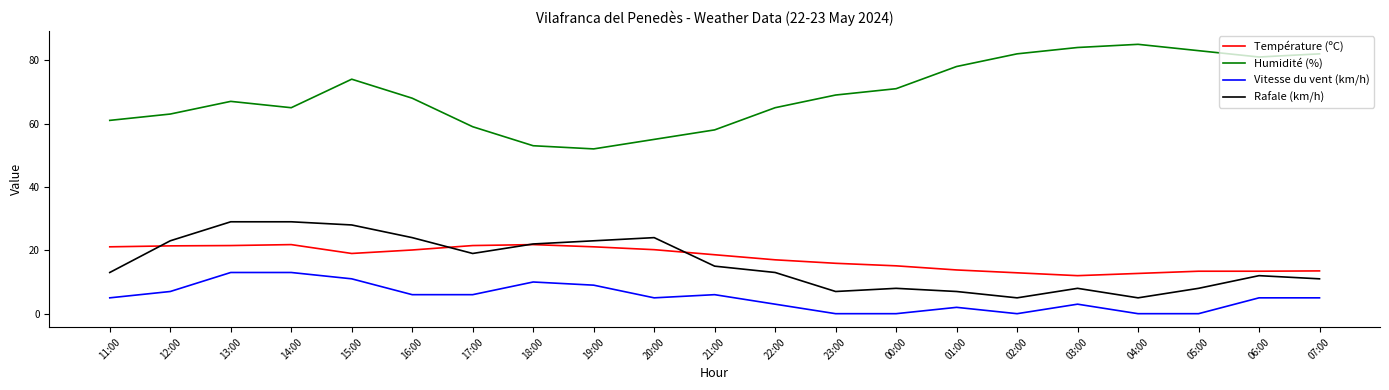

At how many categories does at least one series exceed 19?

21